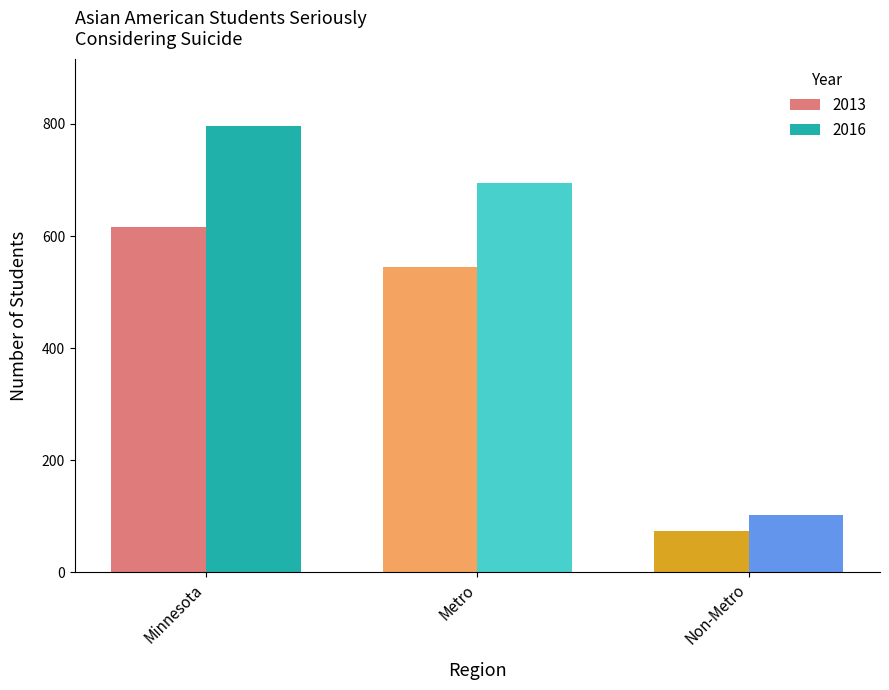

What is the lowest value of the 2013 series?

73